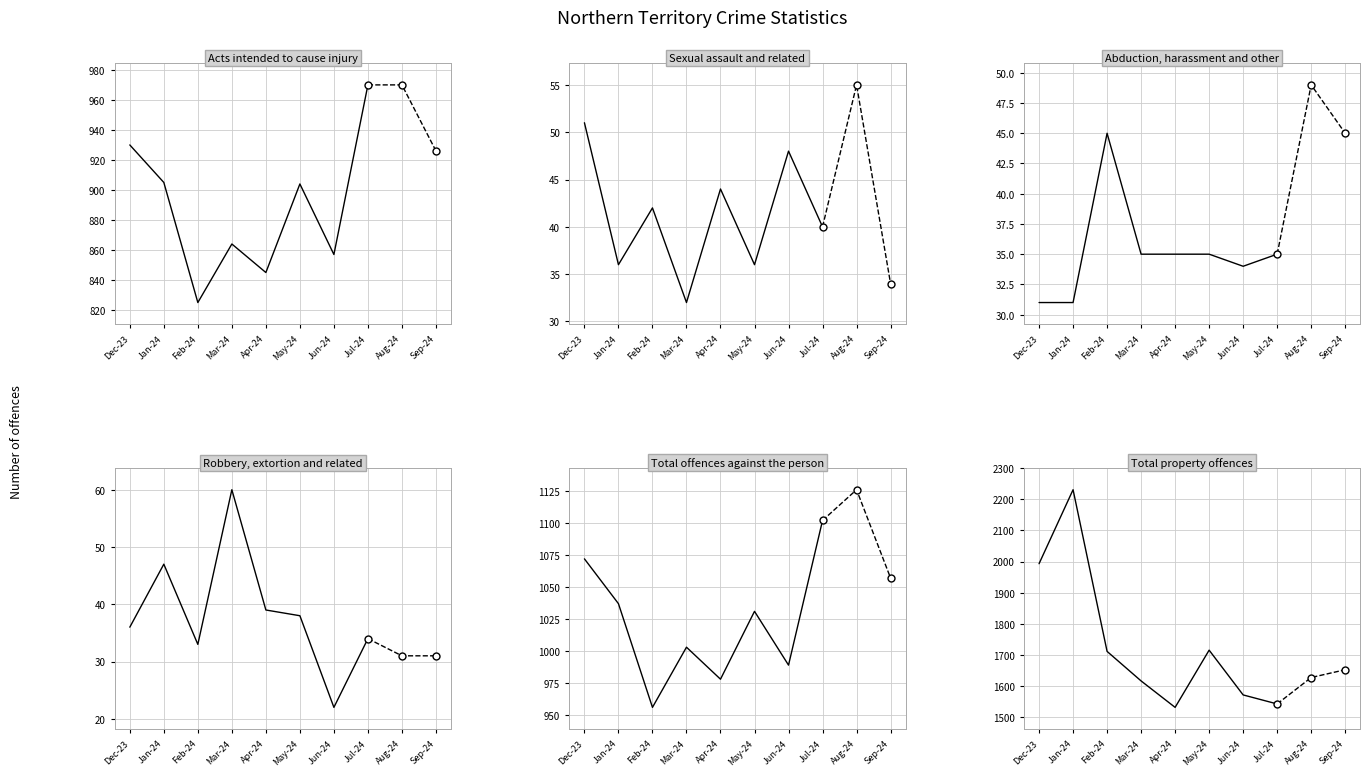

Which series contains the lowest Y value?

Robbery, extortion and related